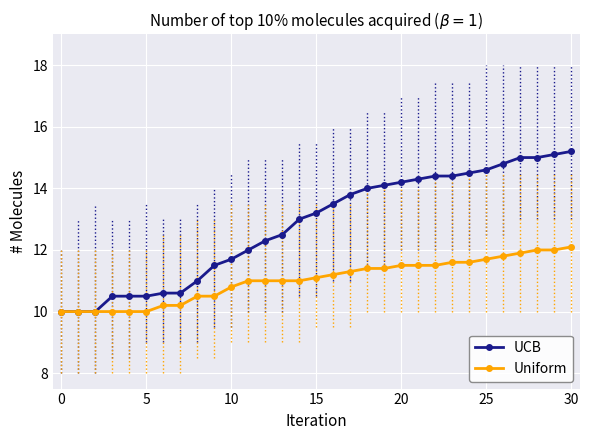

How many data points does each series have?

31